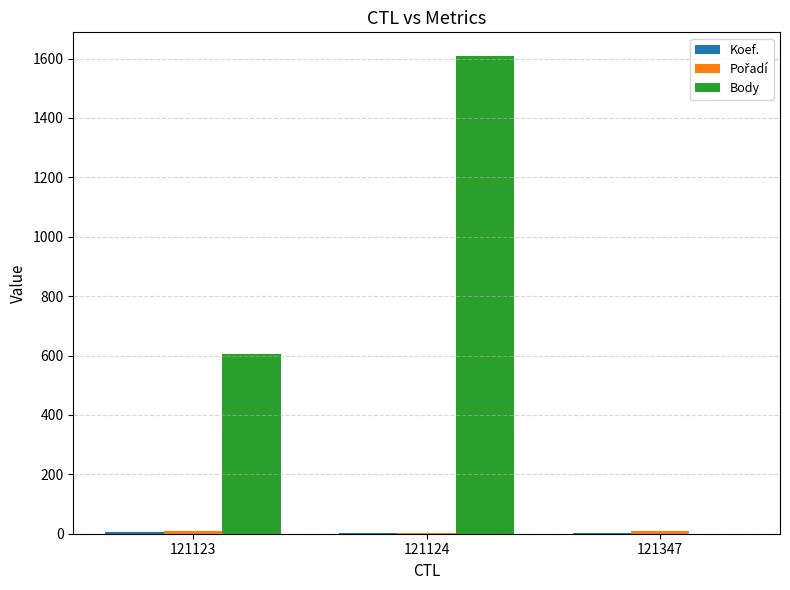

The Body series shows -592 at 121347. True or false?

False